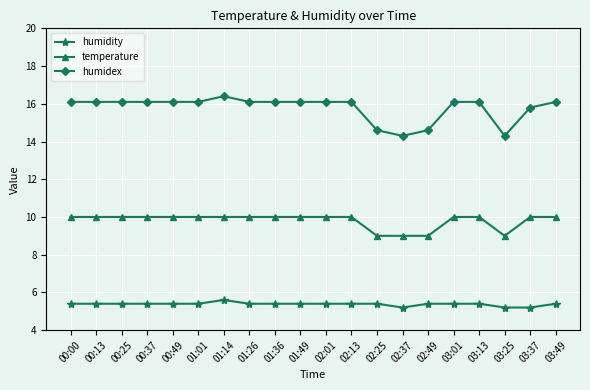

How many series are shown in this chart?

3